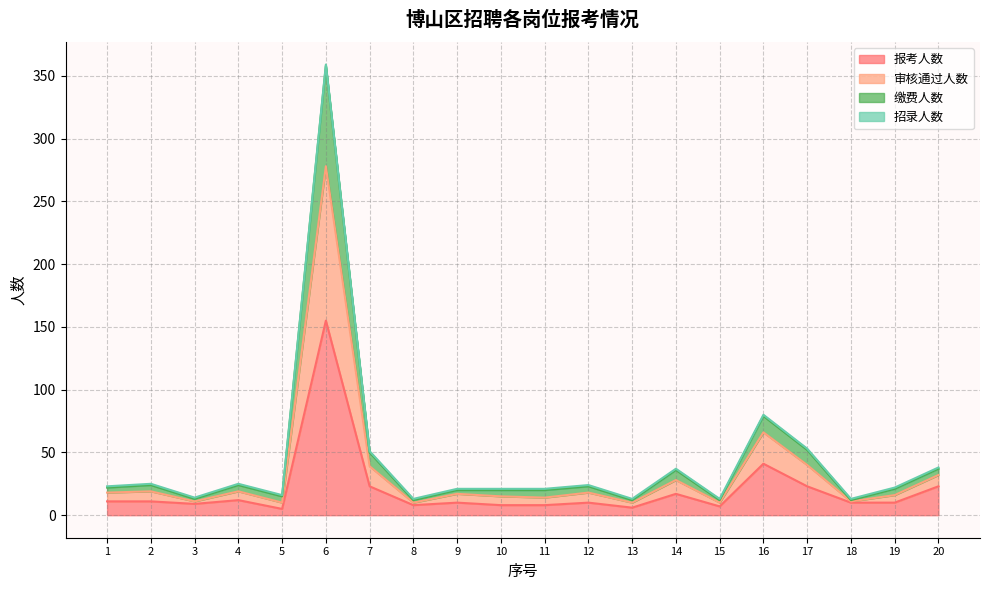

The 审核通过人数 series shows 6 at 15. True or false?

False